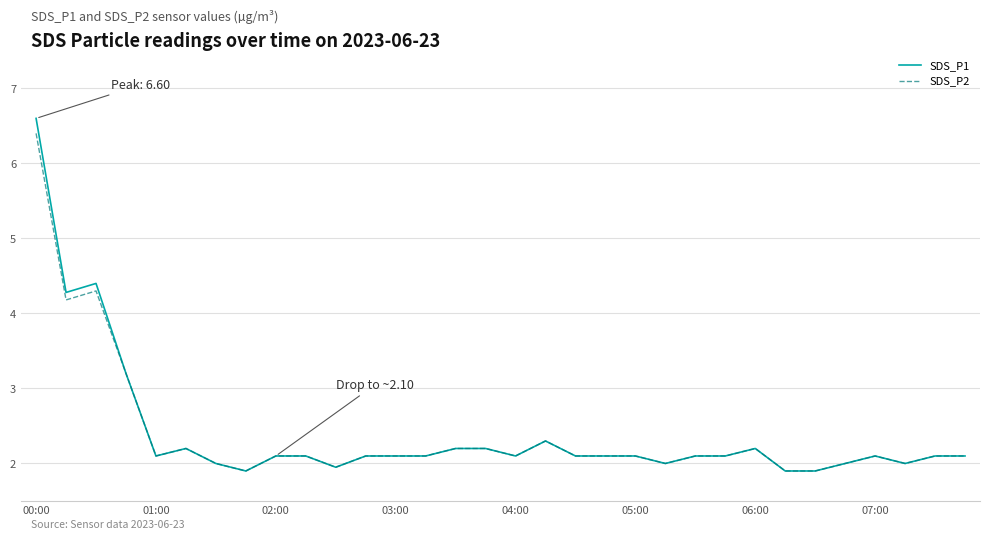

What is the maximum value for SDS_P1?

6.6